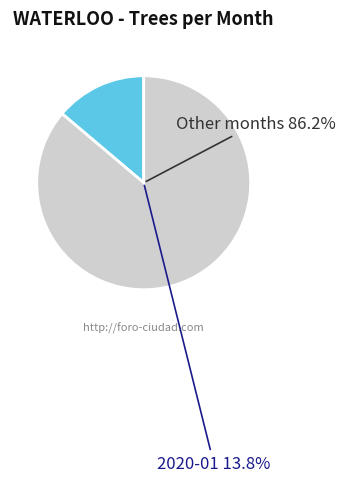

Is it true that 2020-09 is 7% of the pie?

False